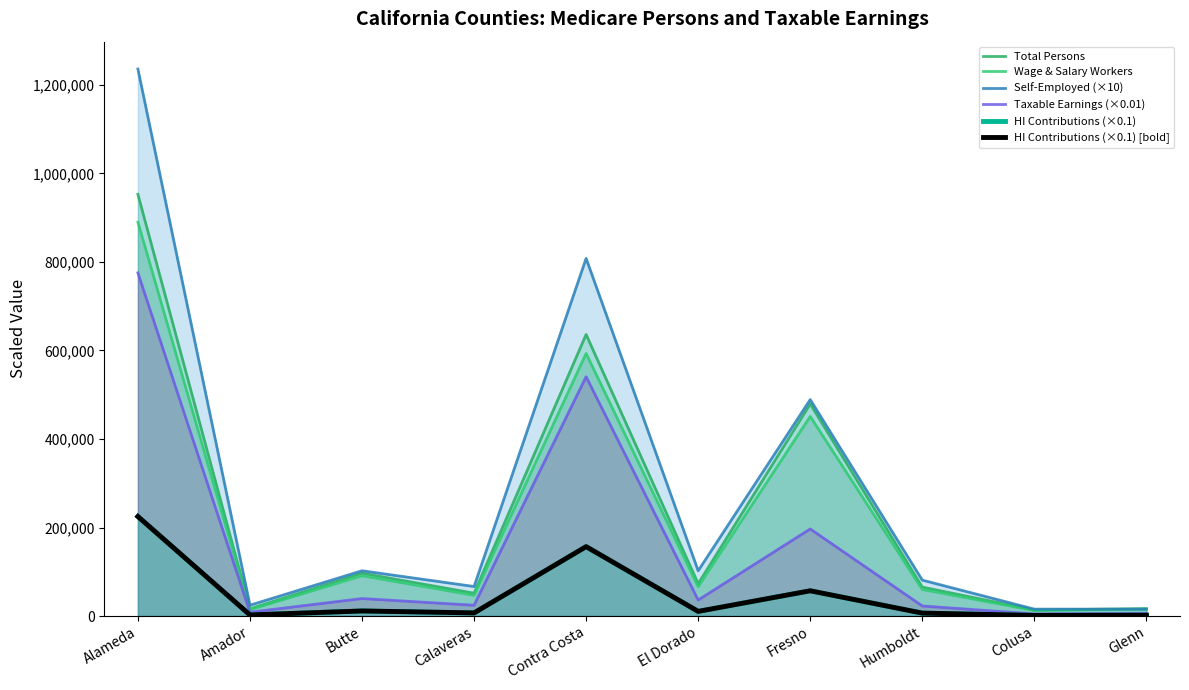

What is the maximum value for Taxable Earnings (×0.01)?

775396.8